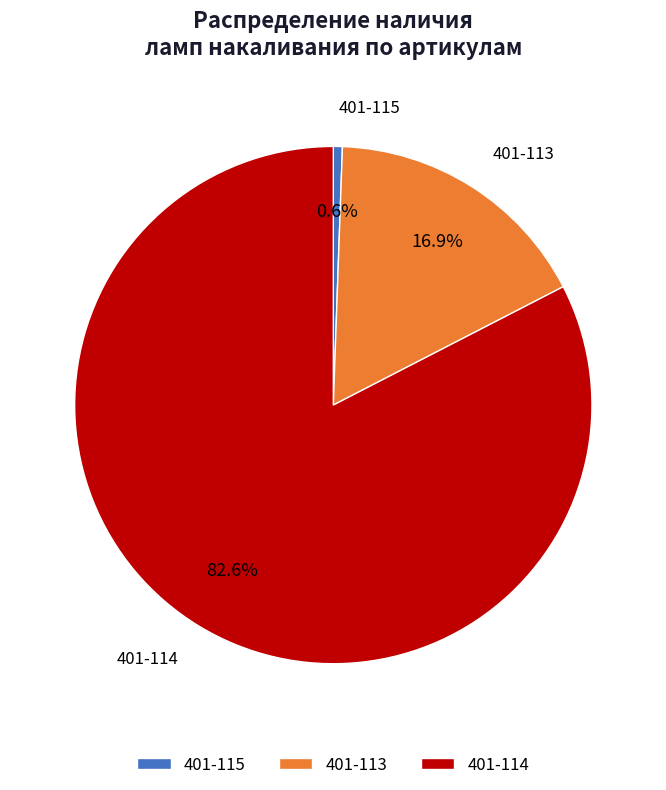

Between 401-115 and 401-113, which is larger?

401-113